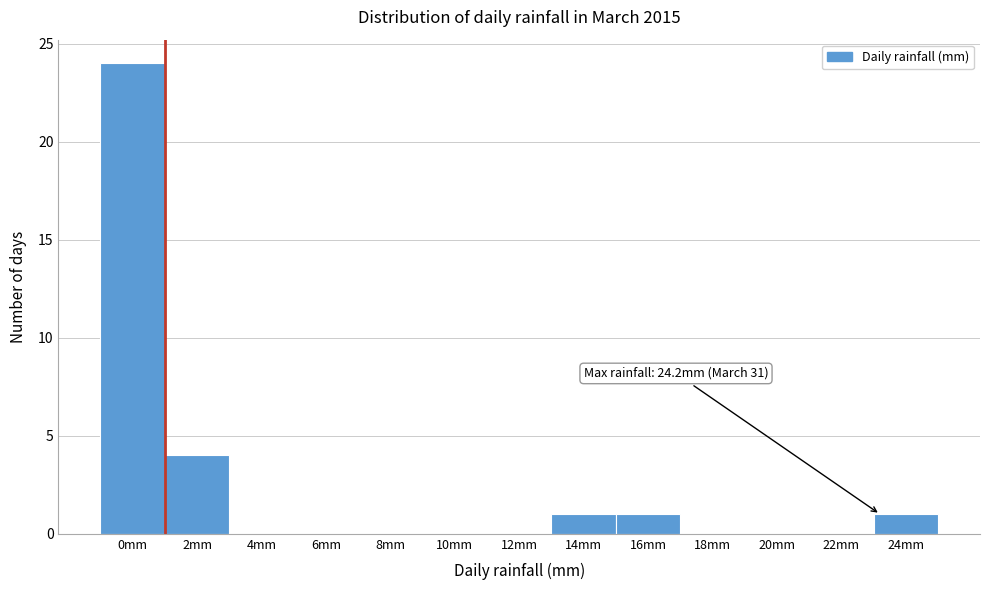

Reading right to left, list all the values displayed in this chart.

24mm=1	22mm=0	20mm=0	18mm=0	16mm=1	14mm=1	12mm=0	10mm=0	8mm=0	6mm=0	4mm=0	2mm=4	0mm=24